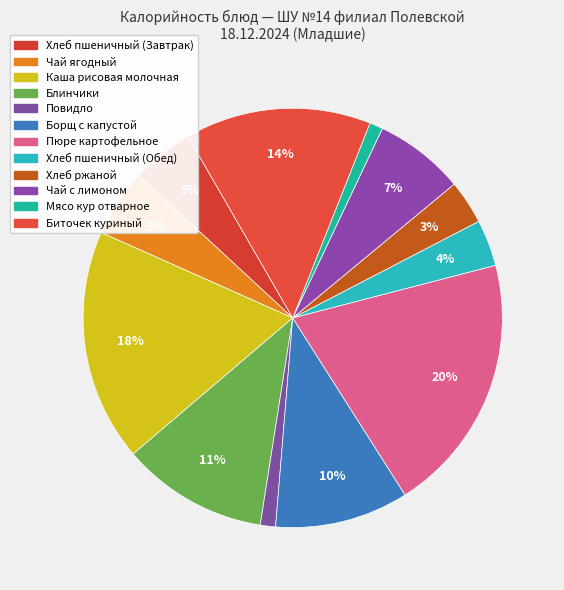

Which category has the biggest portion of the pie?

Пюре картофельное